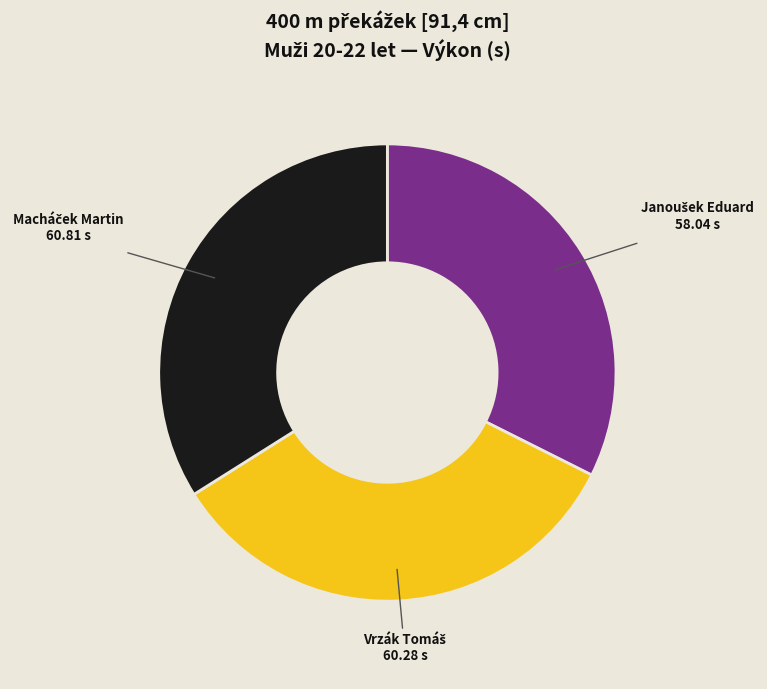

Is there a majority slice in this chart?

No